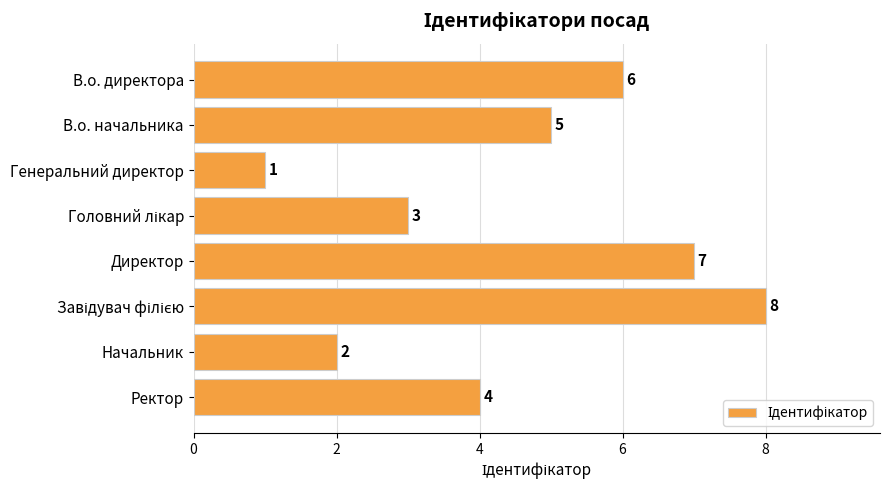

How many data points are less than 5?

4